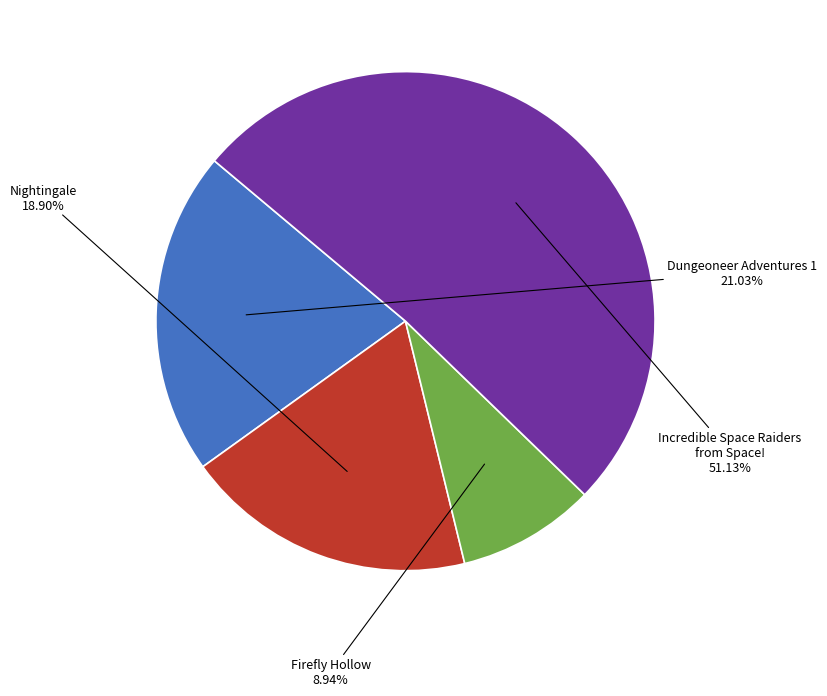

How many segments does this pie chart have?

4